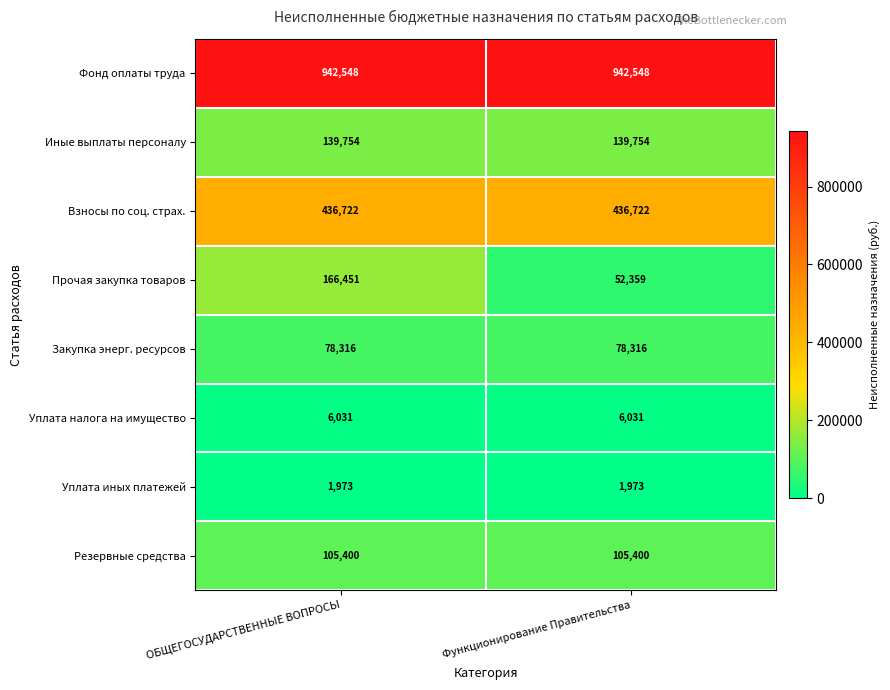

What is the sum of all Уплата налога на имущество values?

12062